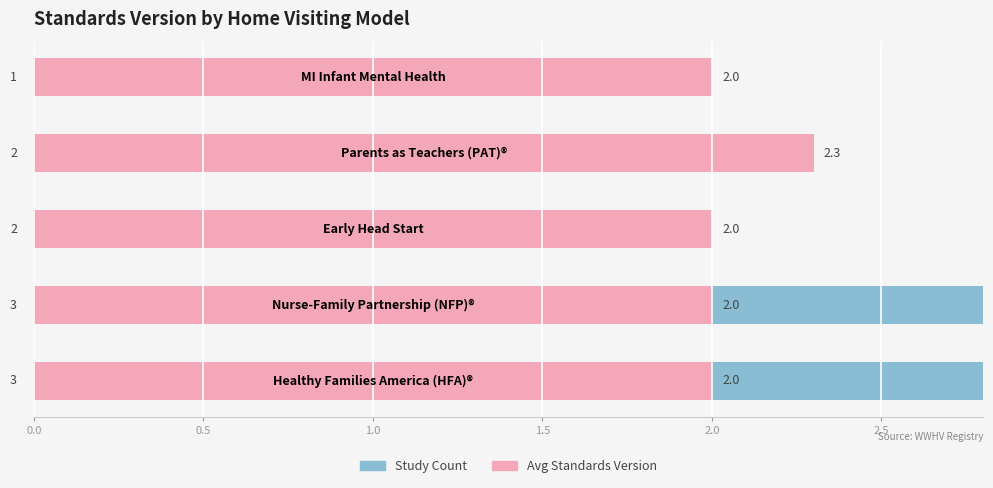

How many values in the Study Count series are below 2?

1